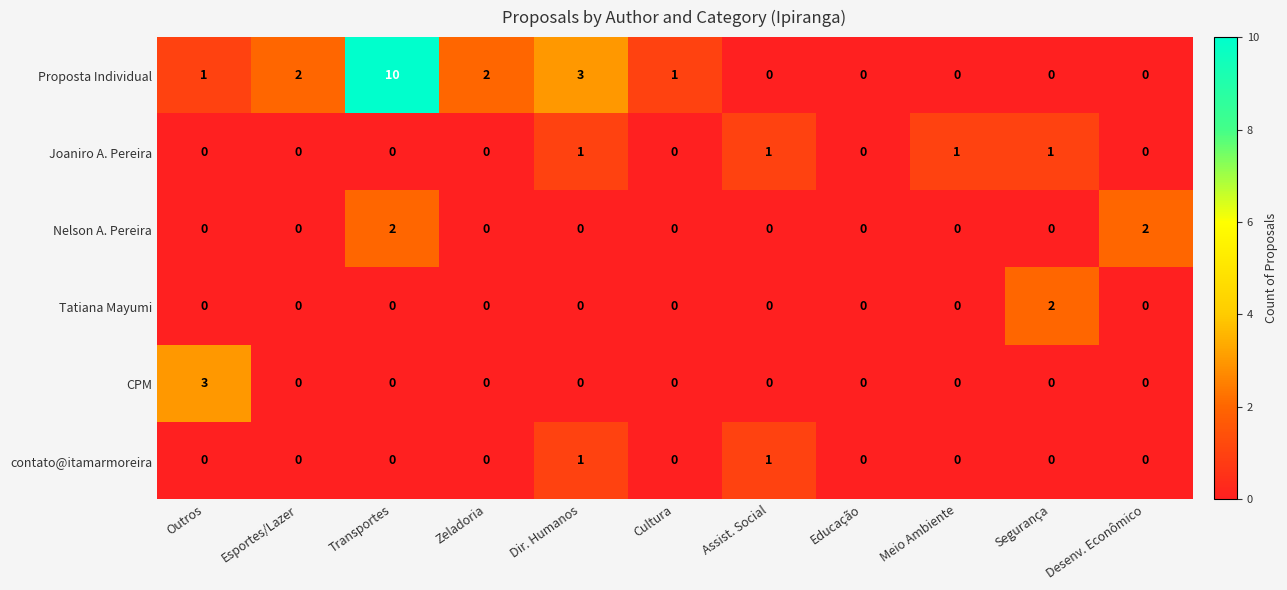

What is the total value across all series at Dir. Humanos?

5